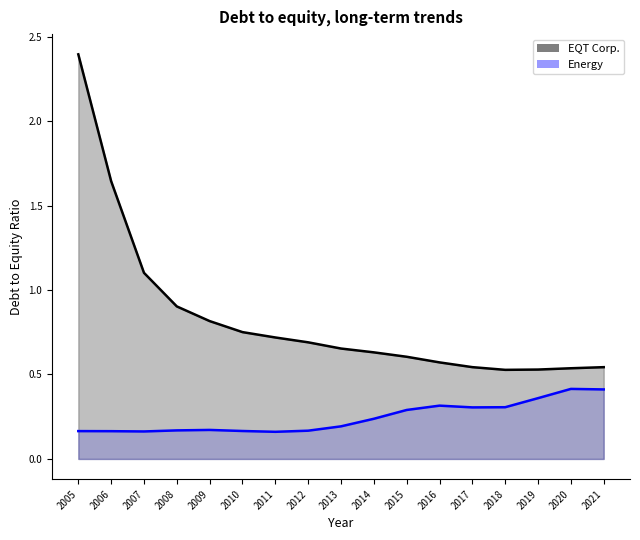

Is it true that EQT Corp. equals 1.0 at 2012?

False